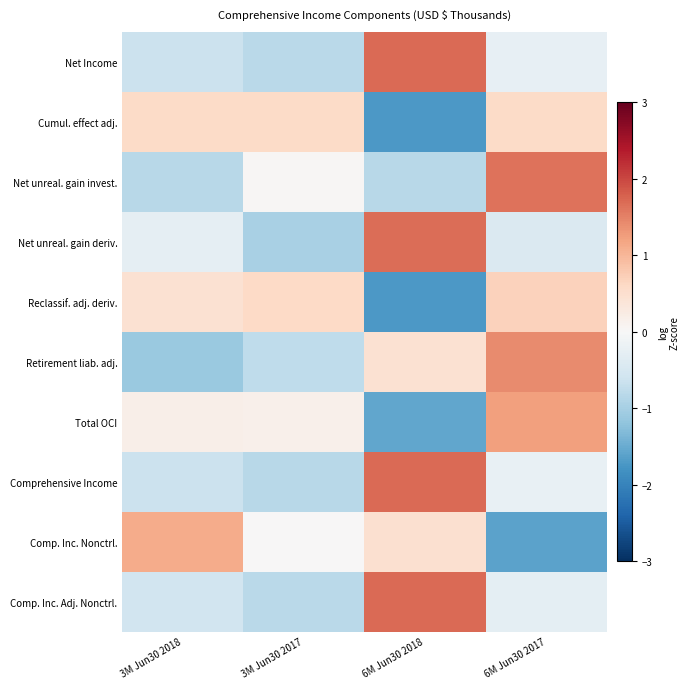

What is the greatest value displayed?

1.7